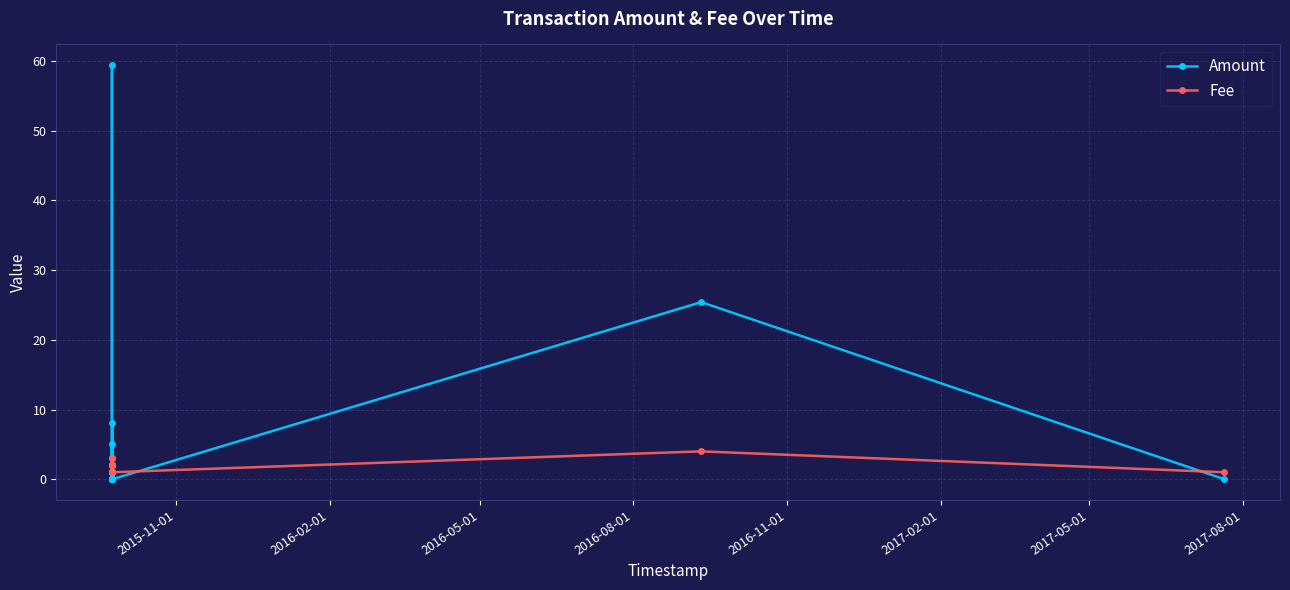

What is the difference between the maximum and second lowest values in the Fee series?

3.0